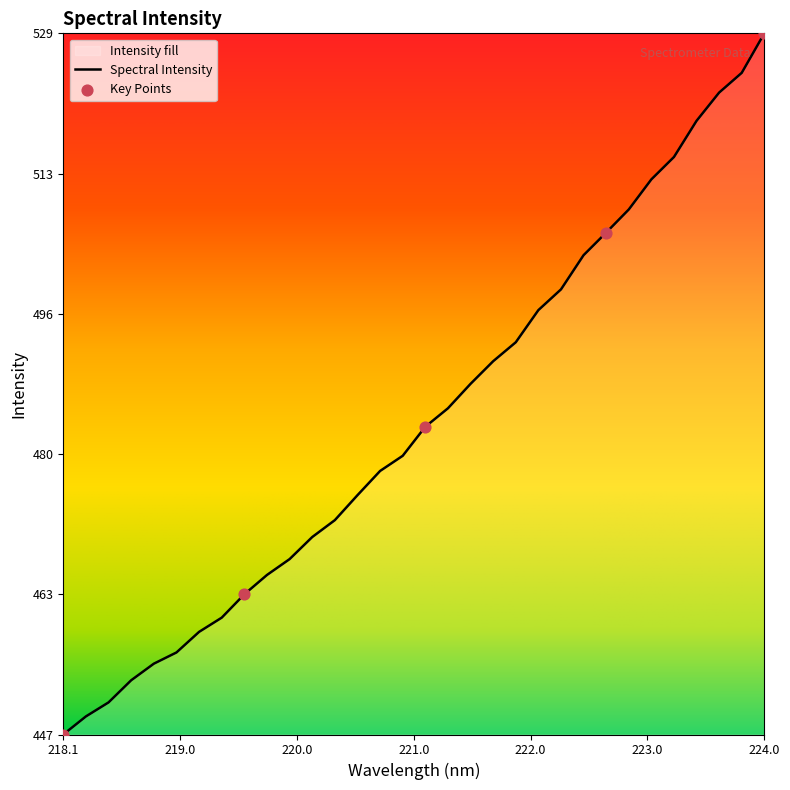

At which category does the chart reach its minimum across all series?

218.1